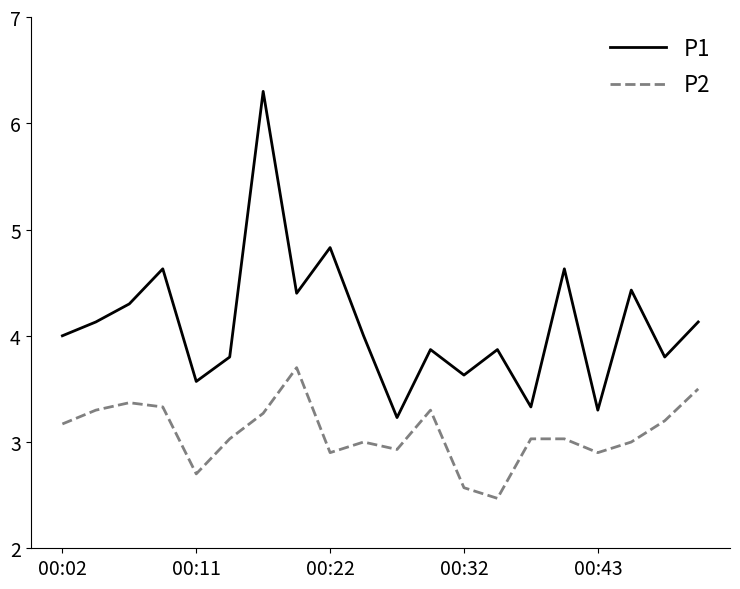

Does the chart have visible grid lines?

No